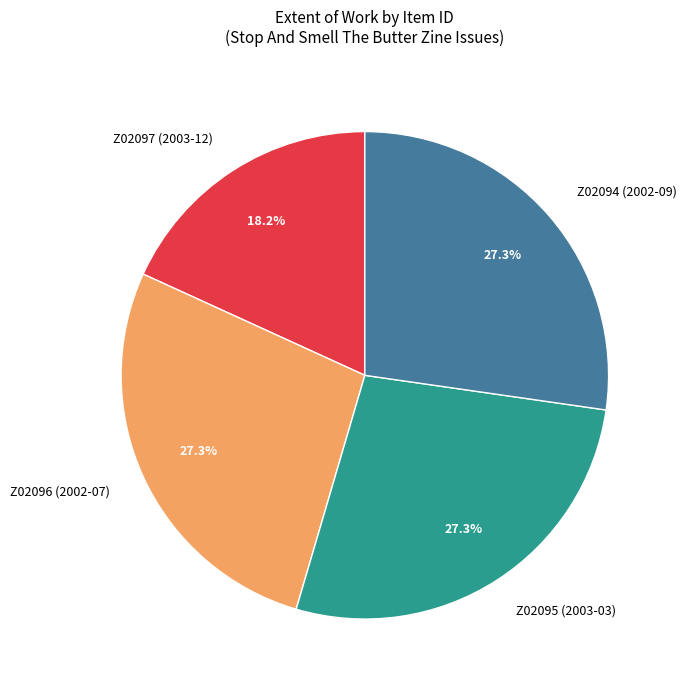

Is there a majority slice in this chart?

No